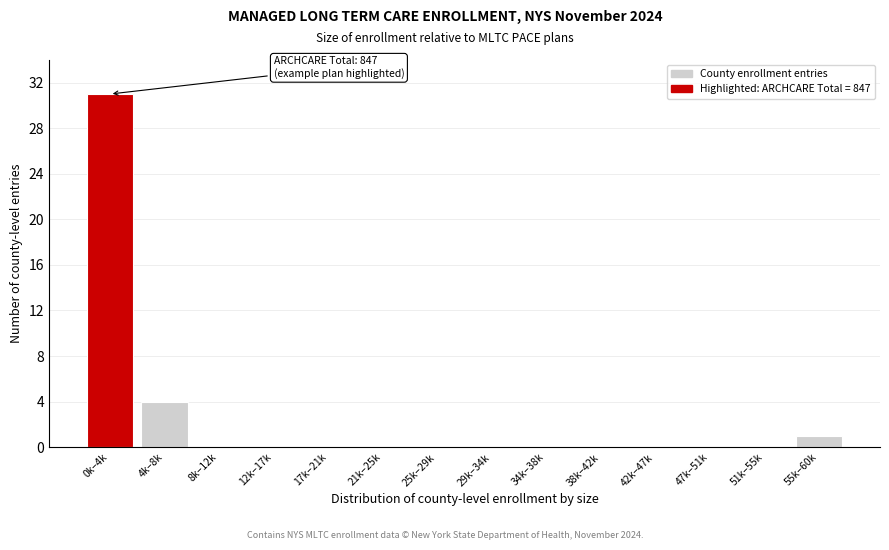

Reading left to right, transcribe all the data shown in this chart.

0k–4k=31	4k–8k=4	8k–12k=0	12k–17k=0	17k–21k=0	21k–25k=0	25k–29k=0	29k–34k=0	34k–38k=0	38k–42k=0	42k–47k=0	47k–51k=0	51k–55k=0	55k–60k=1